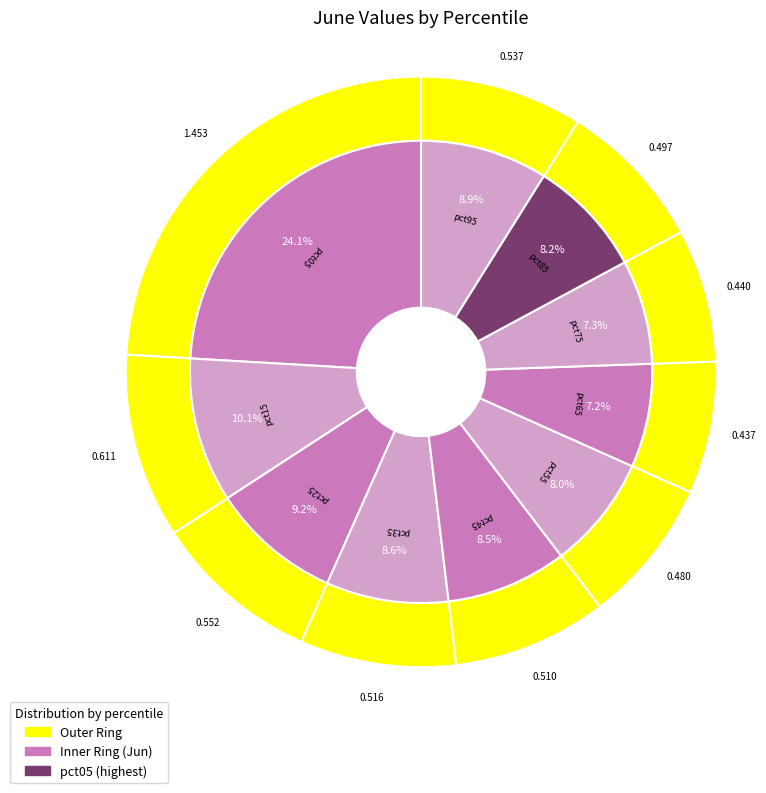

Count the number of slices in the pie.

10